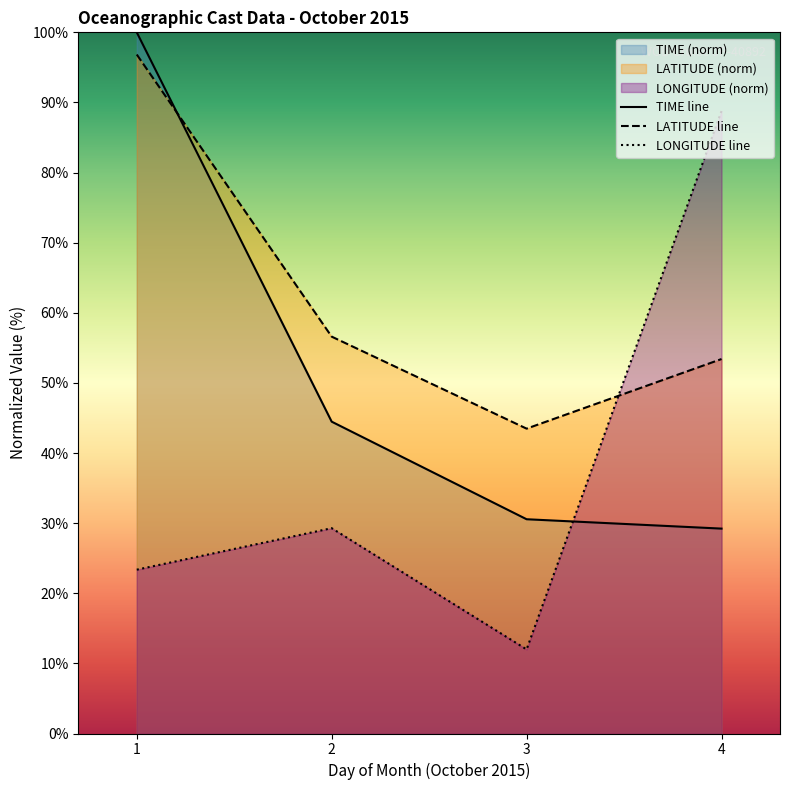

What is the minimum value shown in the chart?

12.0